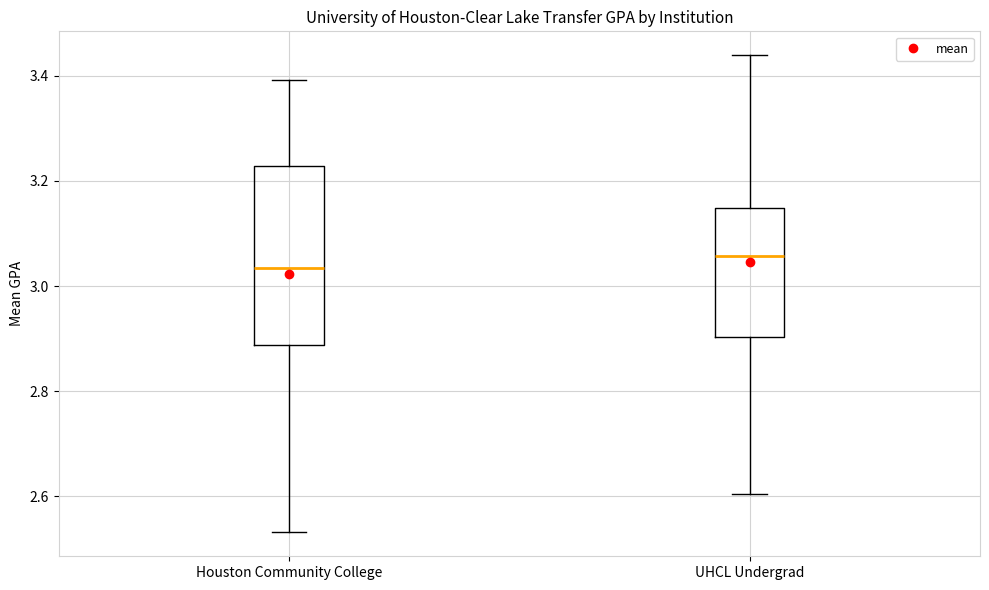

Reading left to right, read every box against the y-axis: the position of its median line, the range the box covers, and the ends of its whiskers. The values are not printed on the chart, so give them approximately, as read against the axis.

Houston Community College: median 3.04, box 2.88 to 3.22, whiskers 2.54 to 3.40
UHCL Undergrad: median 3.06, box 2.90 to 3.14, whiskers 2.60 to 3.44